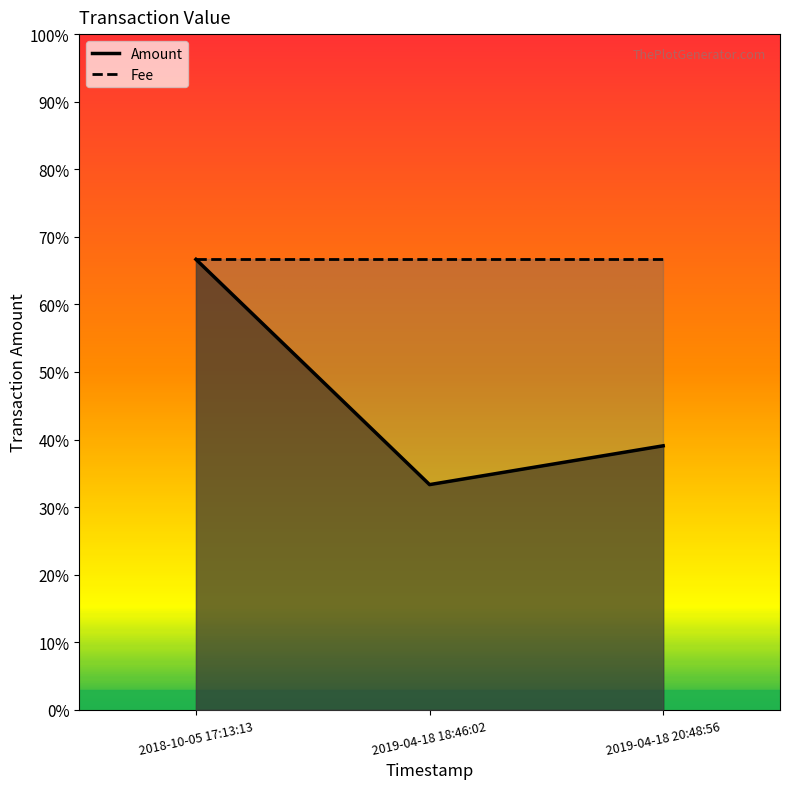

Reading left to right, what are all the values shown in this chart?

0.7	0.3	0.4